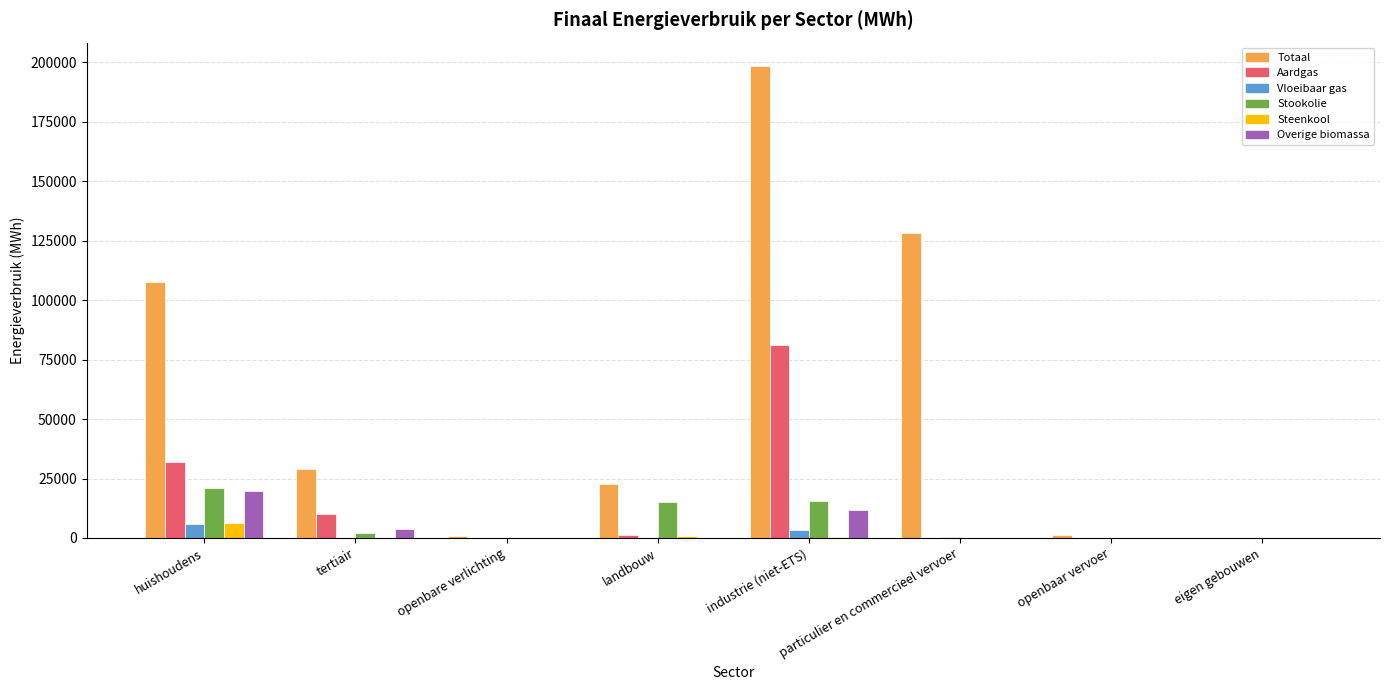

What is the sum of all Vloeibaar gas values?

9925.0